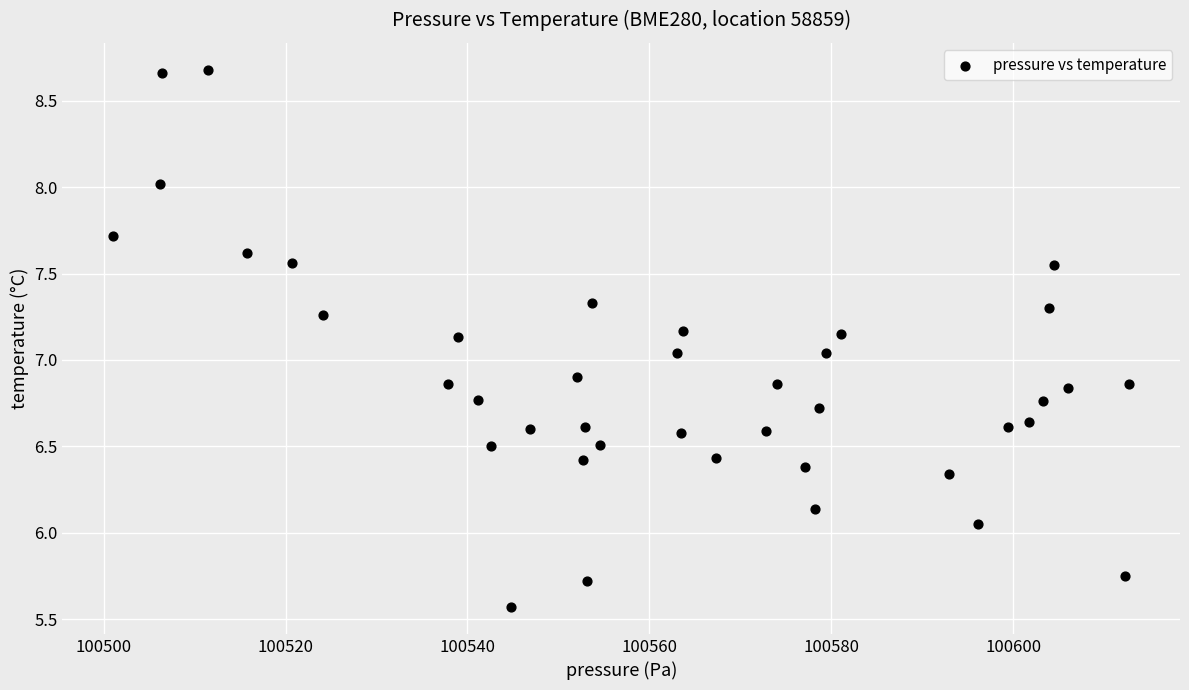

What is the range of Y values (max minus min)?

3.1